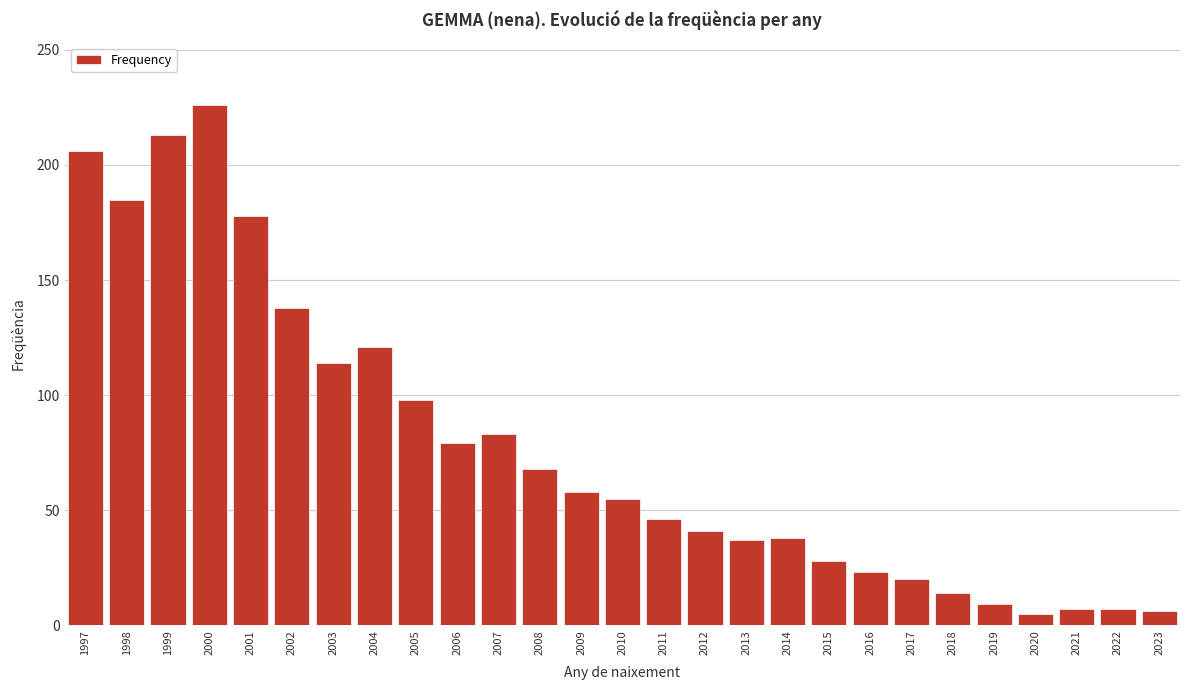

The chart shows a value of 20 at 2008. True or false?

False